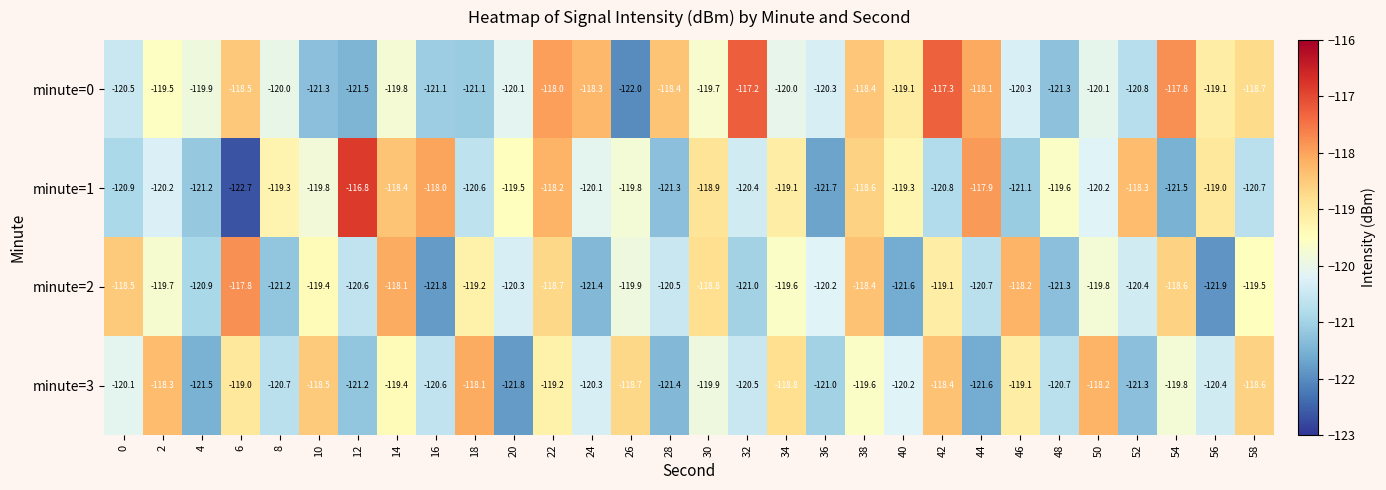

Which series has the widest spread of values?

minute=1